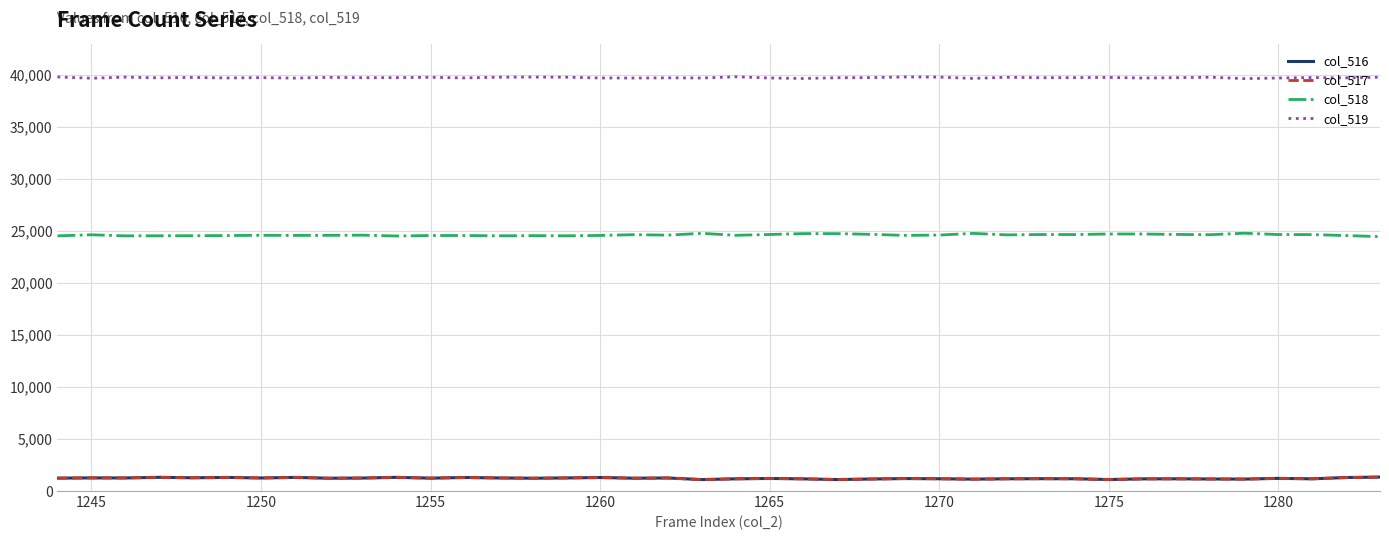

What is the minimum value shown in the chart?

1099